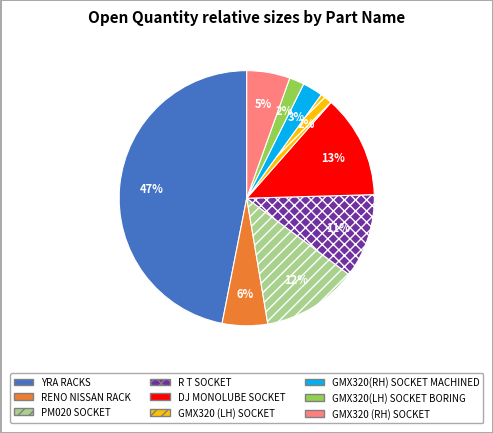

Approximately how many times larger is the value at PM020 SOCKET compared to DJ MONOLUBE SOCKET?

0.9